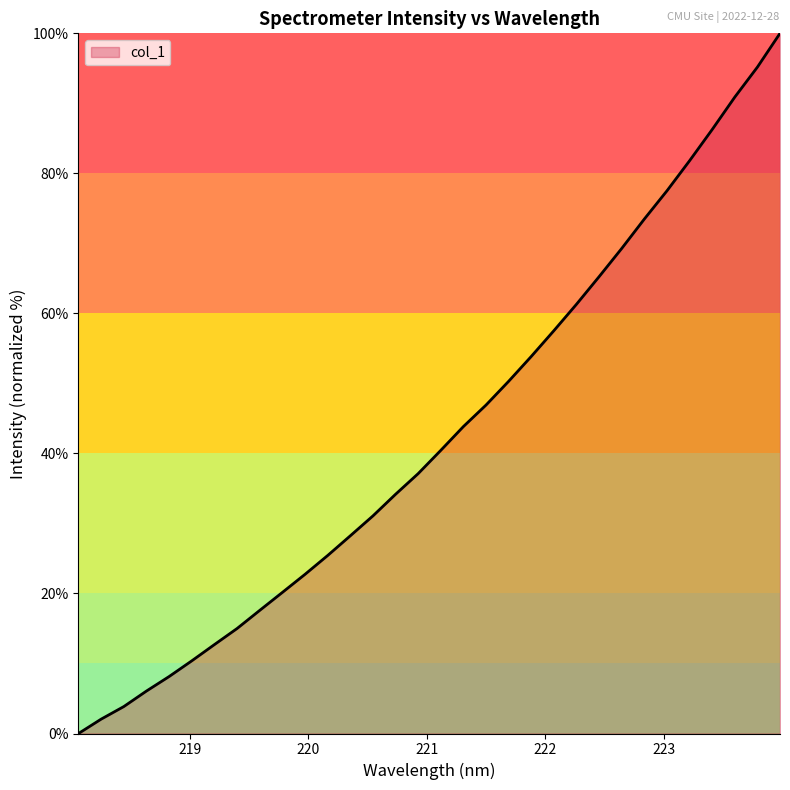

What is the maximum value shown in the chart?

100.0